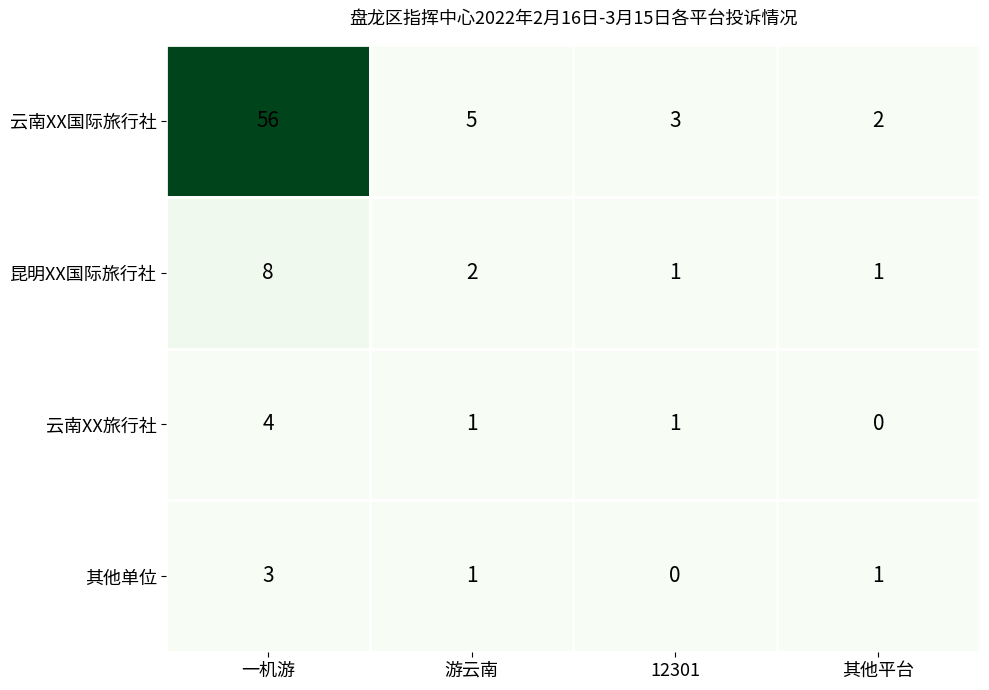

What is the total value across all series at 其他平台?

4